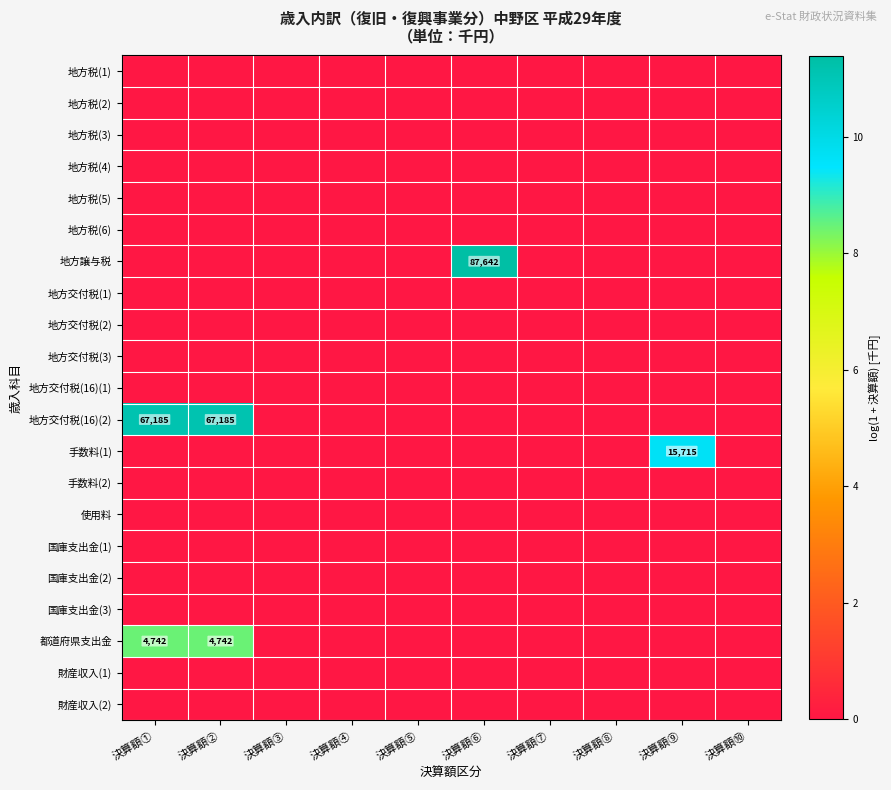

Which has a higher value, 決算額⑨ or 決算額②?

決算額⑨